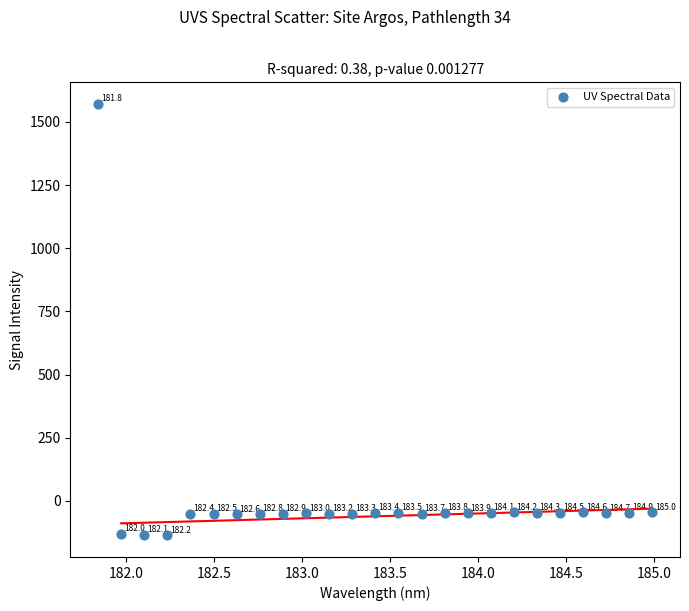

What Y value in the scatter plot is closest to 717?

-45.5